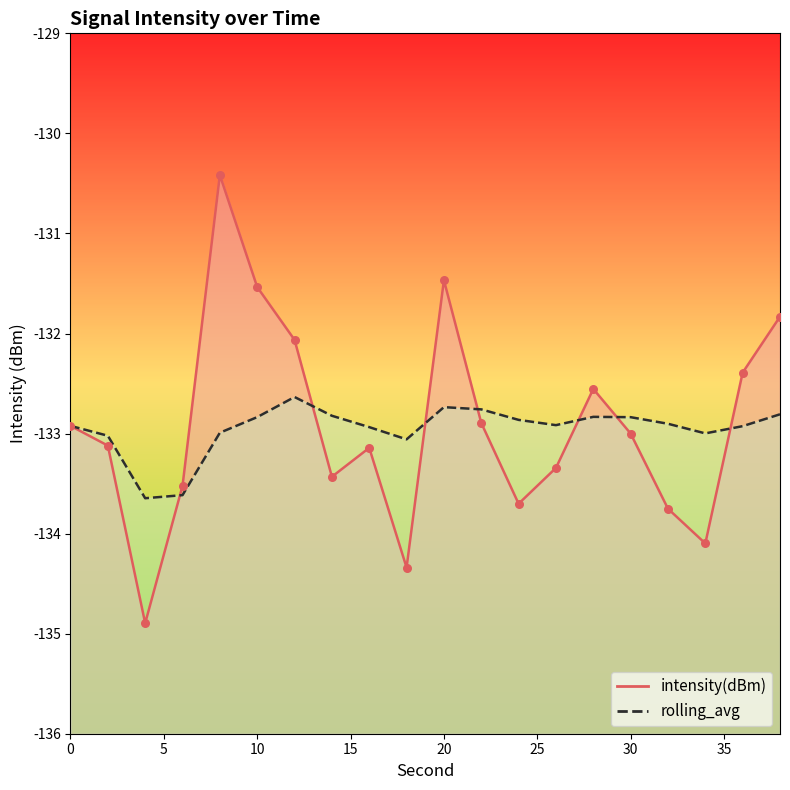

At which category is the sum across all series the highest?

8